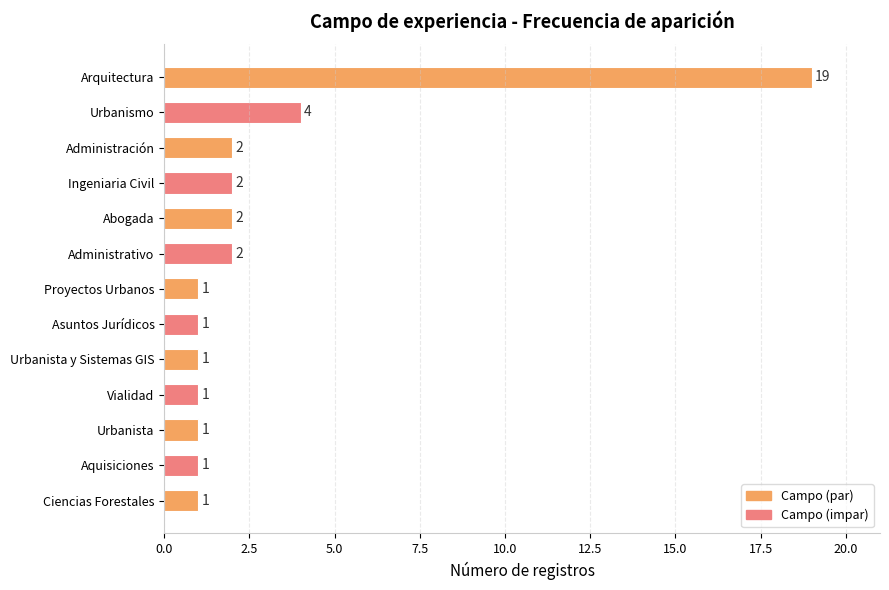

At which label is the value closest to 10?

Urbanismo